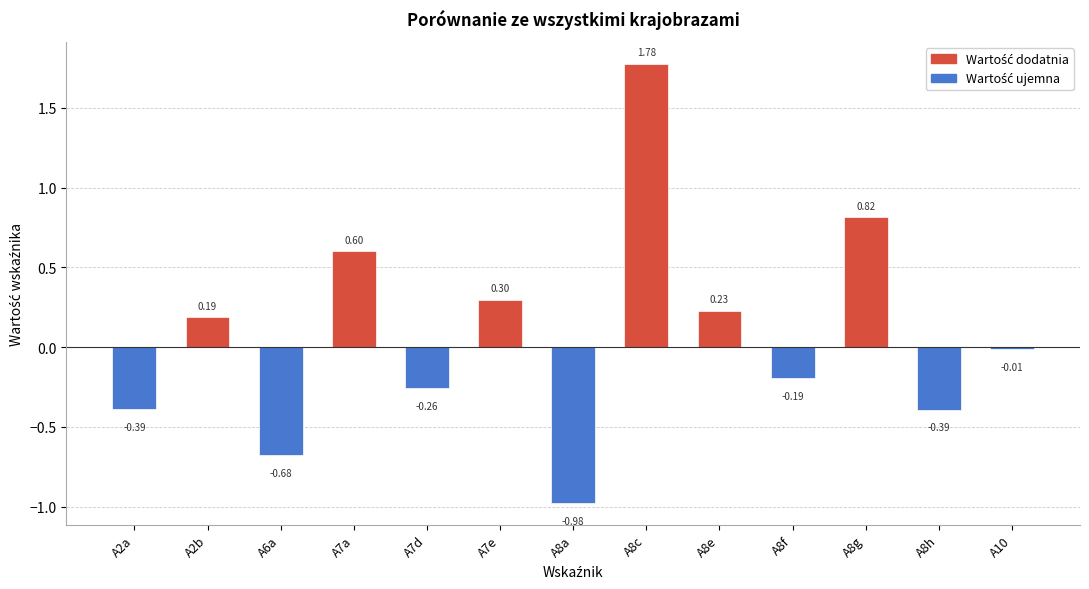

What is the change in value from A7a to A8f?

-0.8